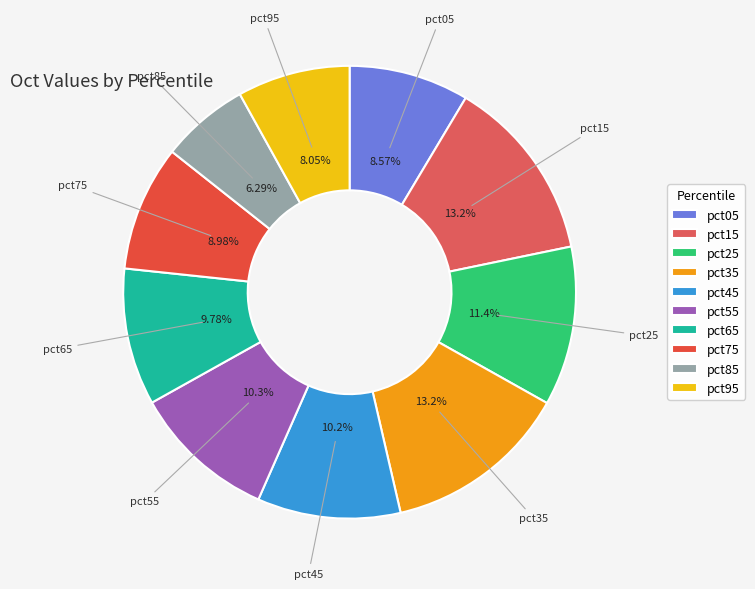

Which has a higher value, pct35 or pct25?

pct35